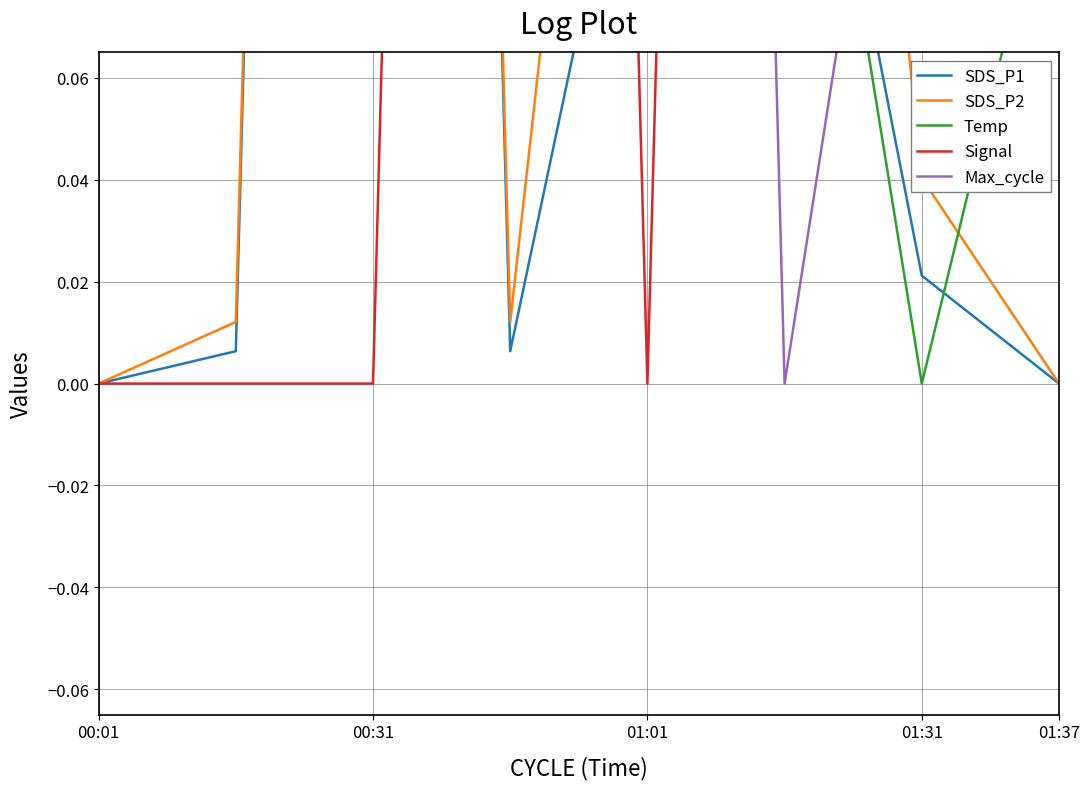

How many lines are shown in the chart?

5